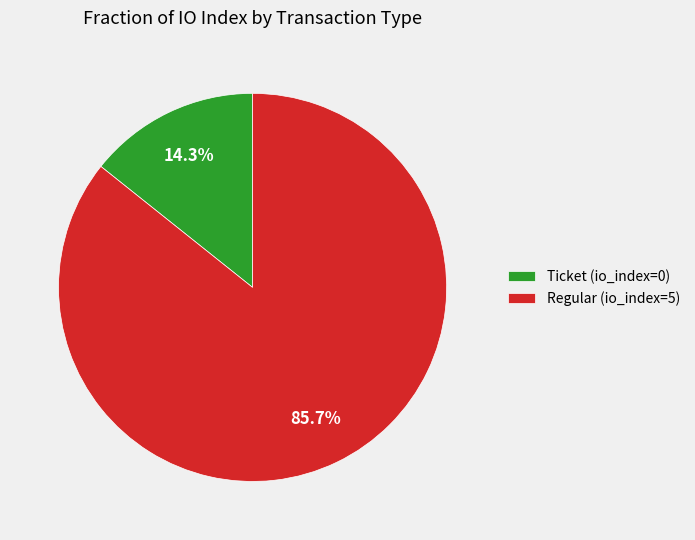

To the nearest percent, what is the difference between the Regular (io_index=5) and Ticket (io_index=0) slice percentages?

71%